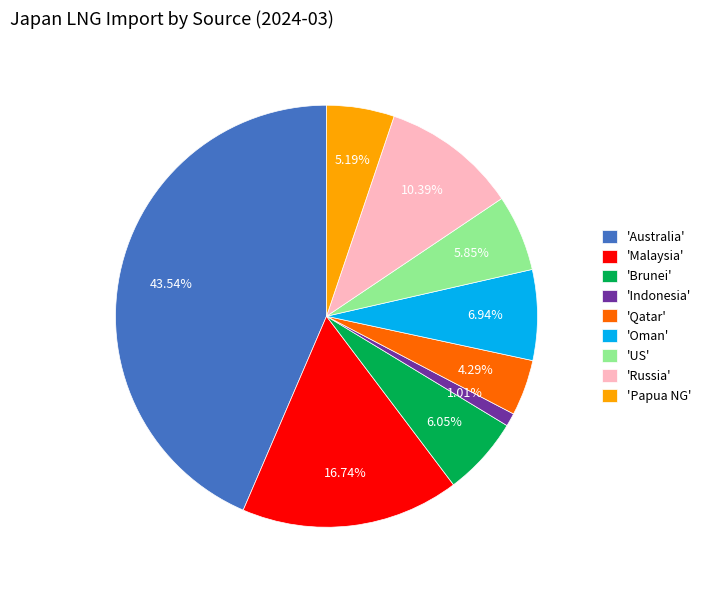

How many slices are in this pie chart?

9